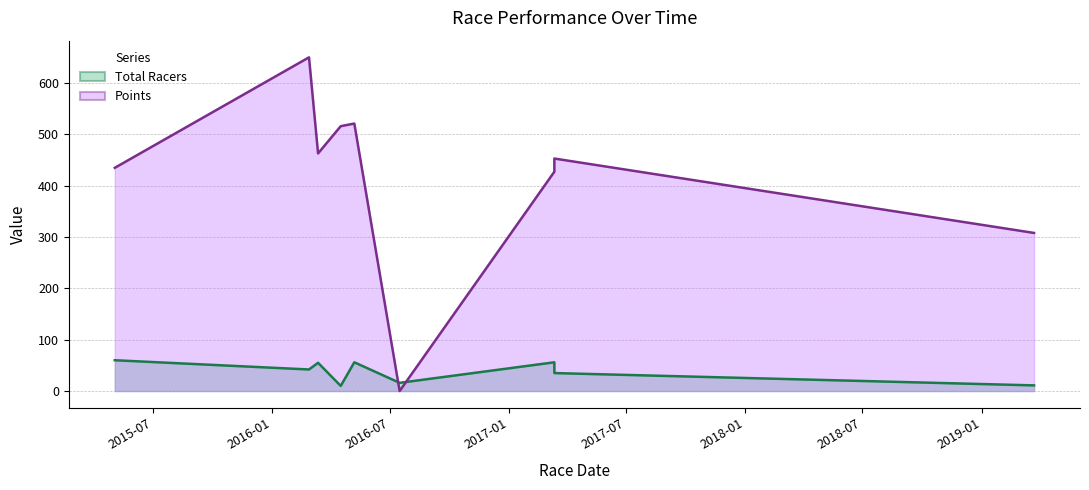

How many distinct data groups are displayed?

2